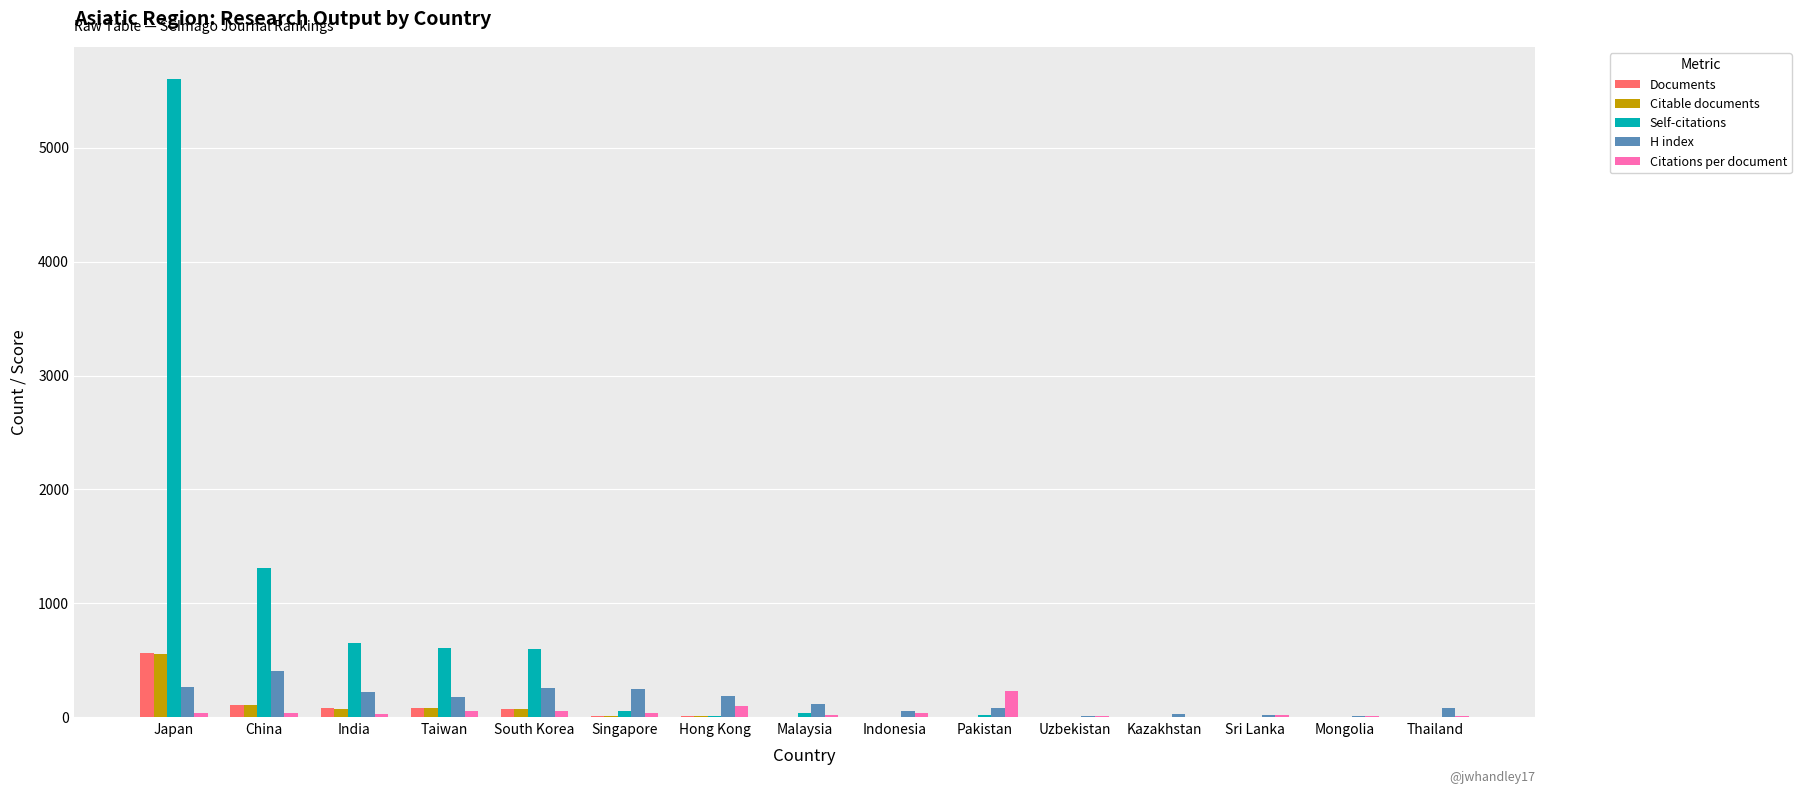

Is it true that Citable documents equals 929.4 at Japan?

False